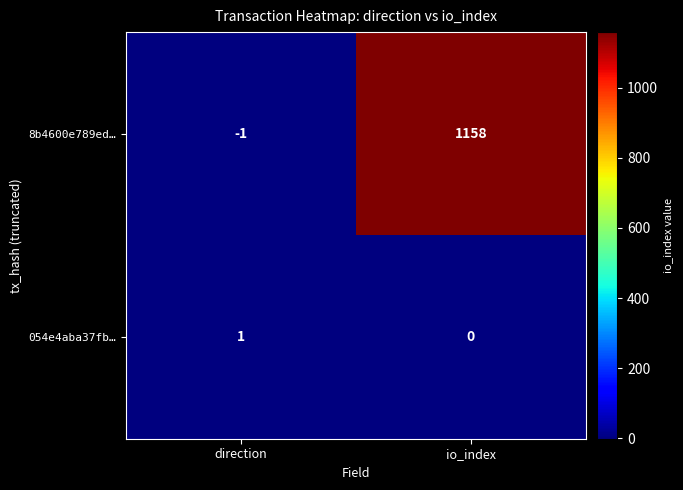

Which series changed the most between direction and io_index?

8b4600e789ed…